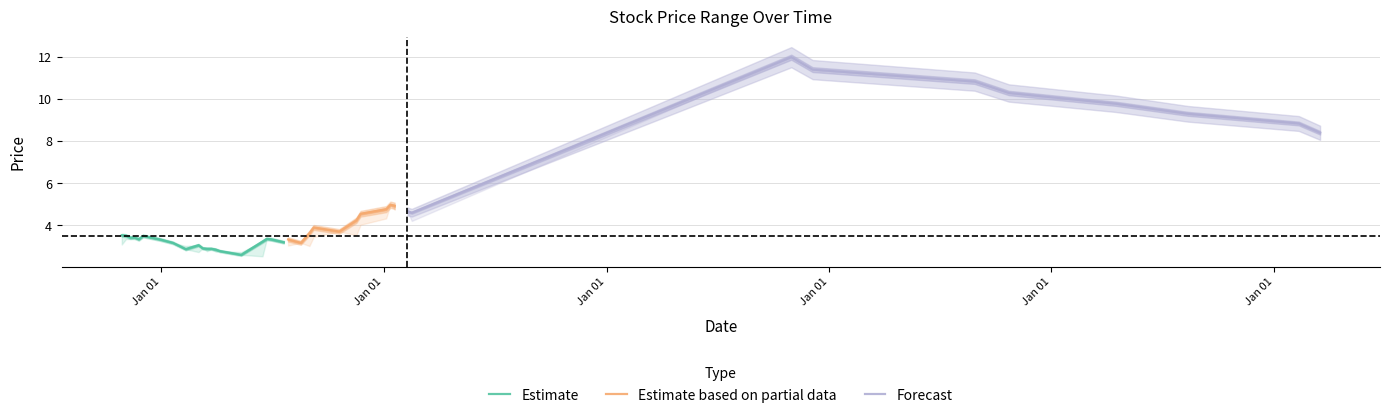

At which category is the sum across all series the highest?

31/10/2021